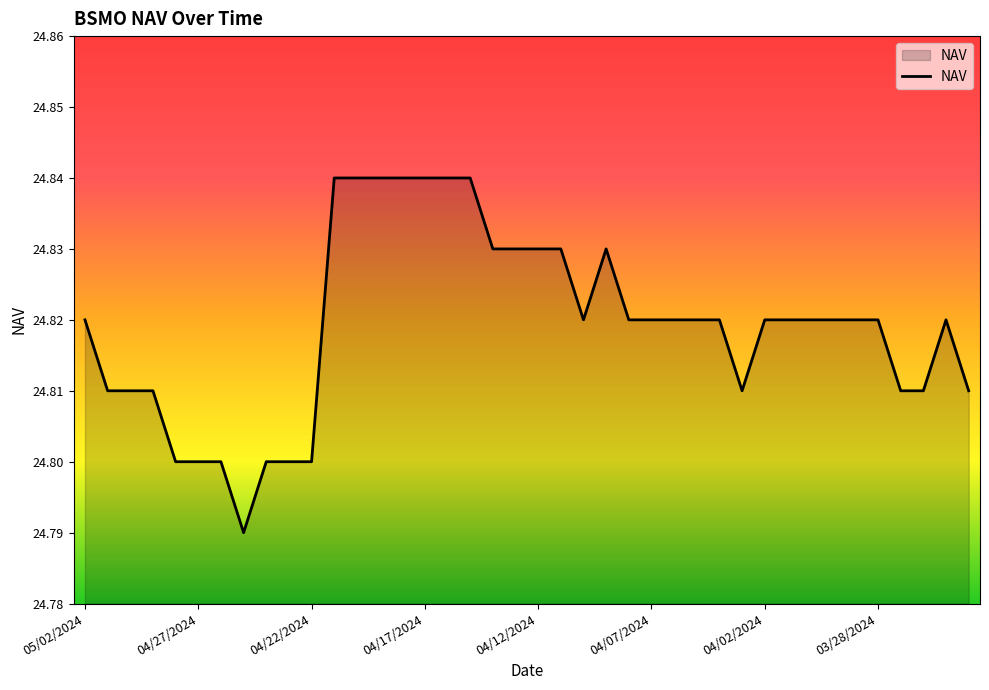

Does the chart display data point markers on the line(s)?

No